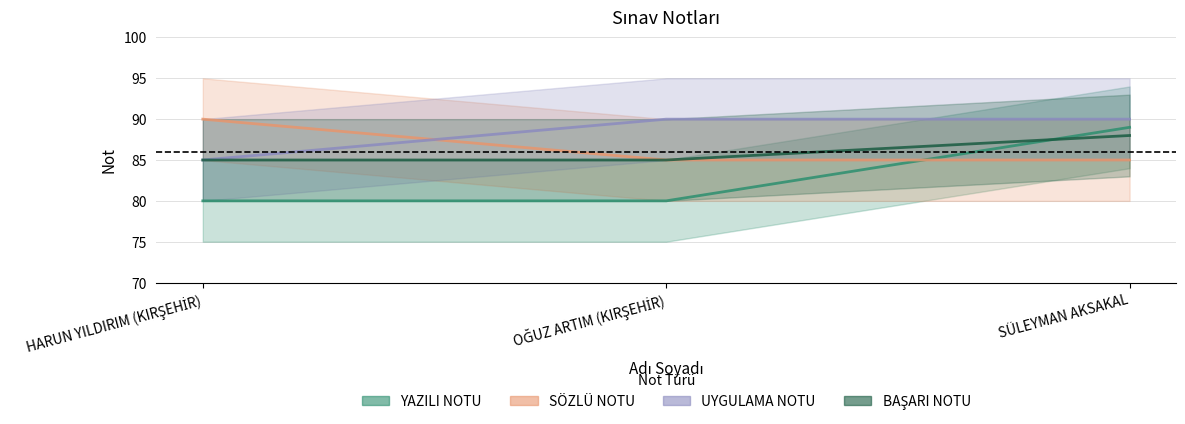

What is the average value of the SÖZLÜ NOTU series?

87